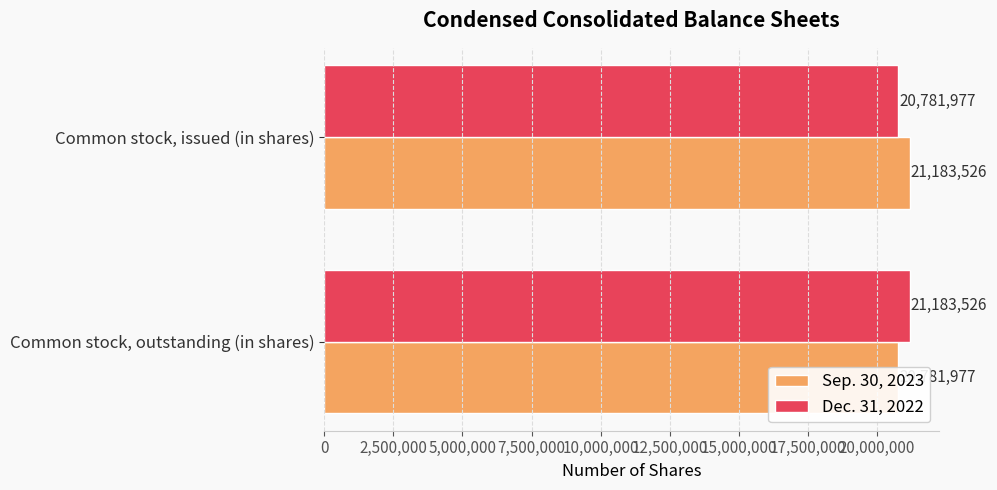

What is the difference between the highest and lowest values at Common stock, outstanding (in shares)?

401549